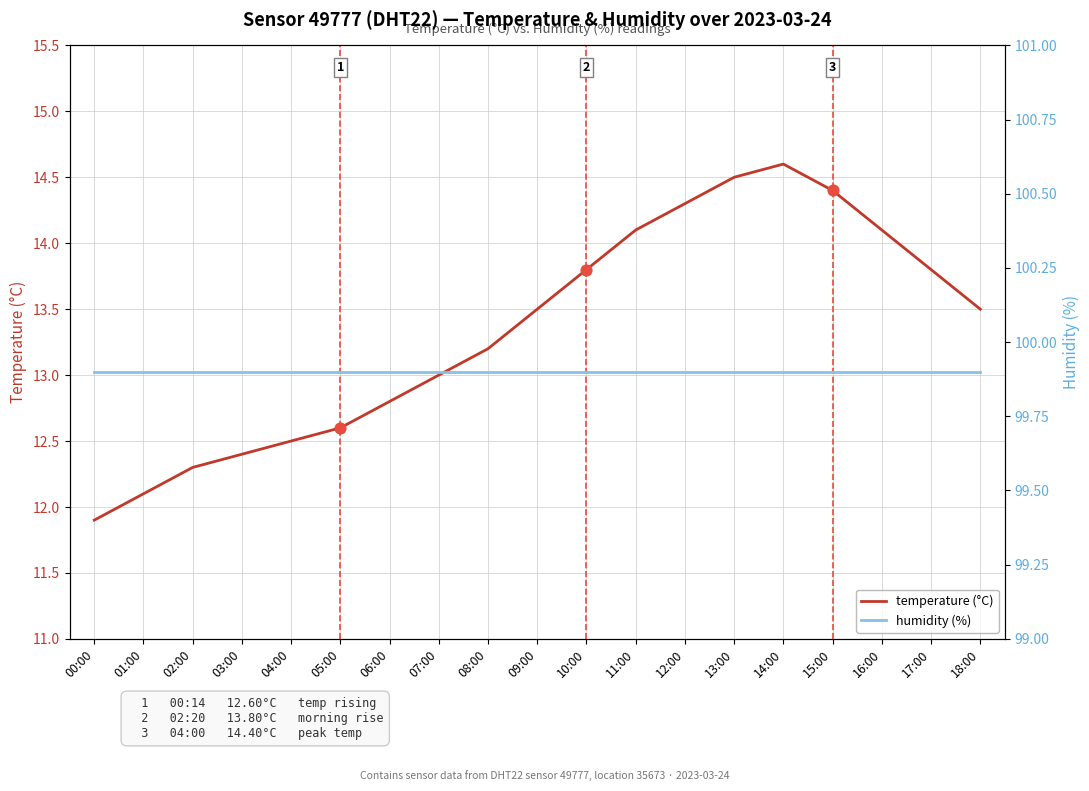

Which series reaches the minimum Y coordinate?

temperature (°C)